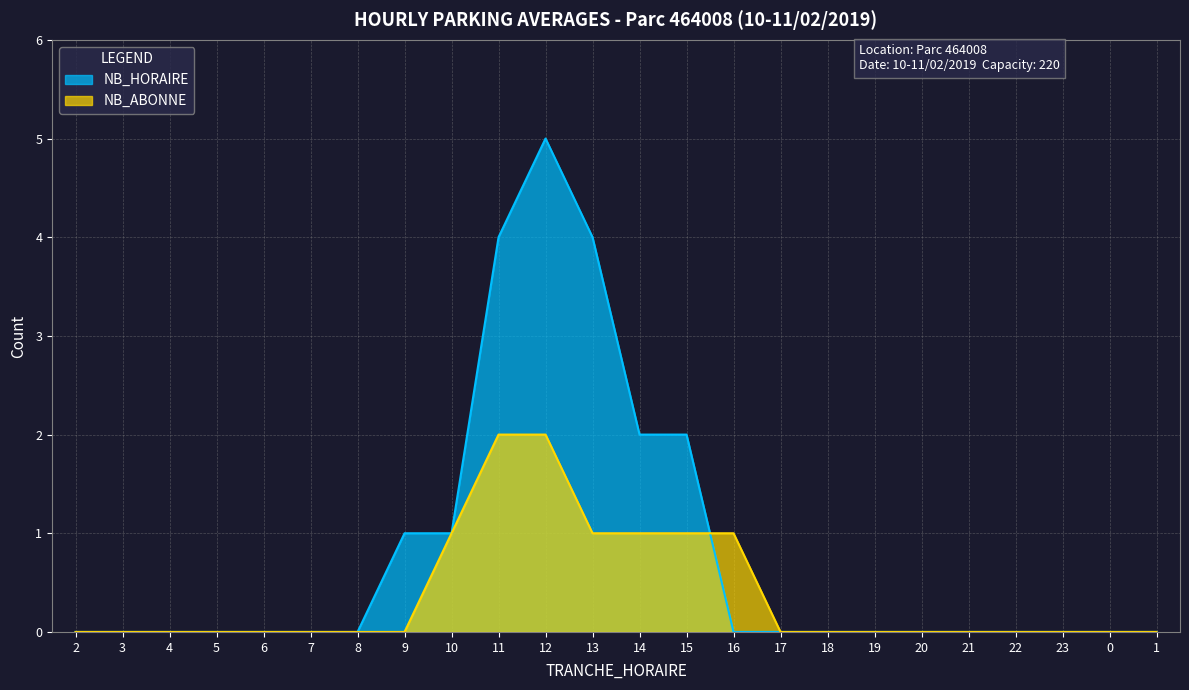

Is it true that NB_ABONNE equals 0 at 22?

True